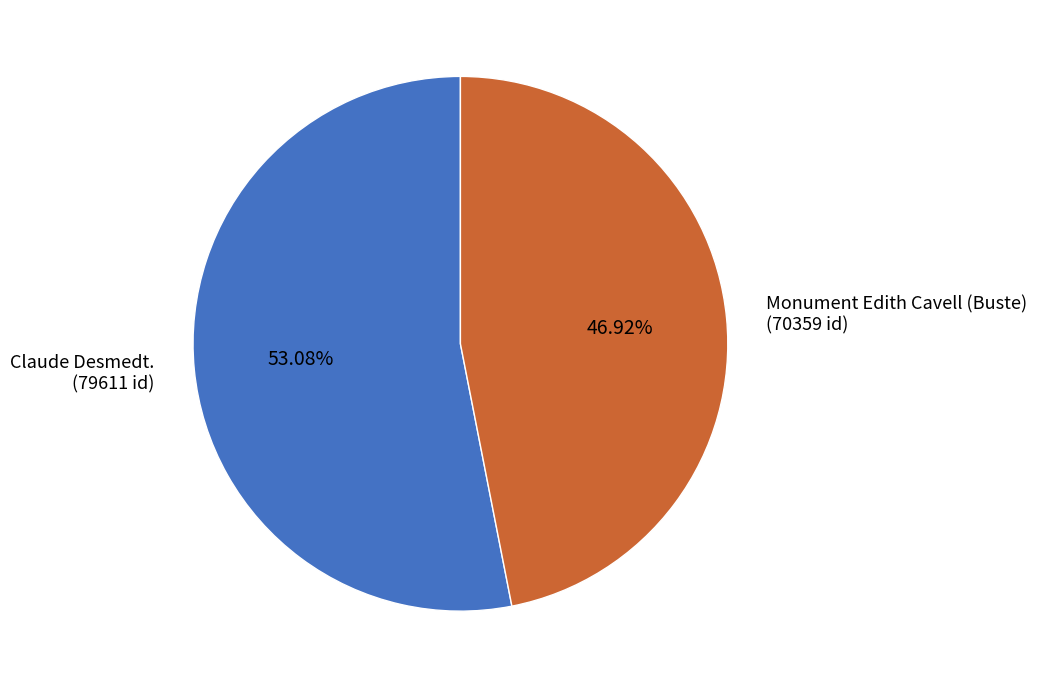

Which has a higher value, Monument Edith Cavell (Buste) (70359 id) or Claude Desmedt. (79611 id)?

Claude Desmedt. (79611 id)